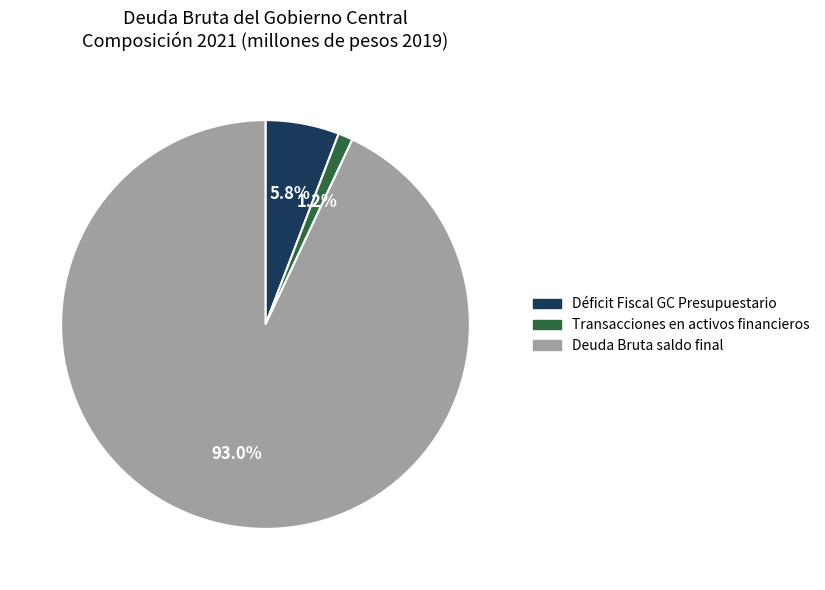

To the nearest percent, what portion does Déficit Fiscal GC Presupuestario represent?

6%